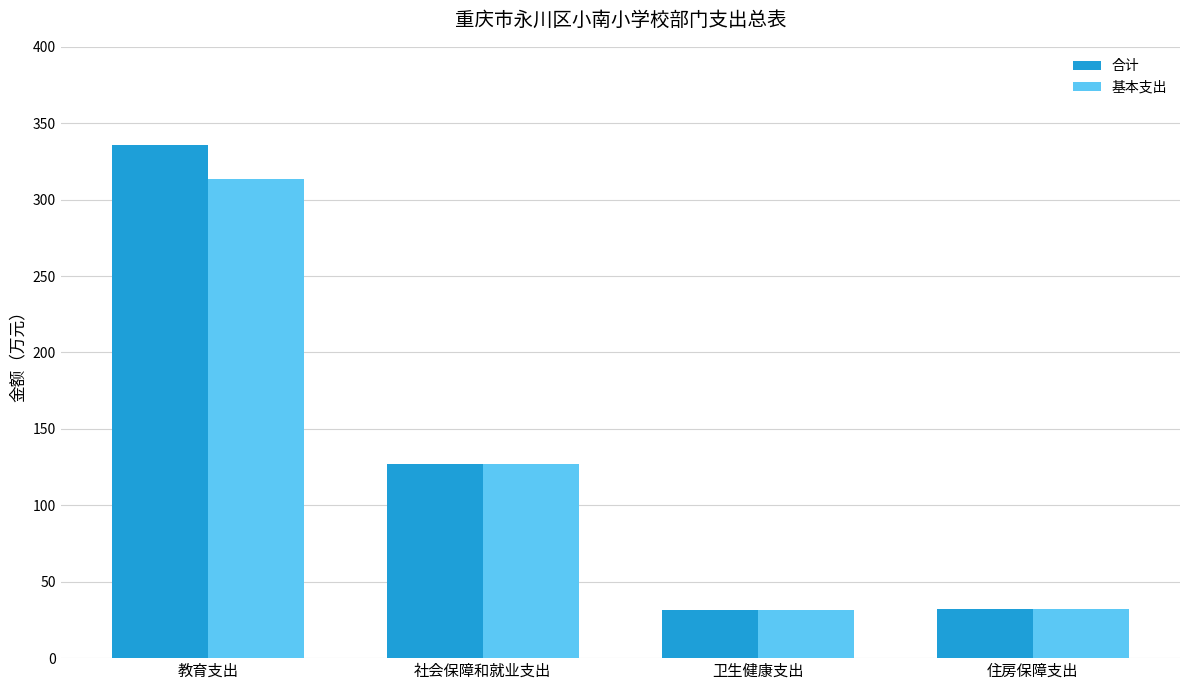

What is the label of the 3rd bar from the right?

社会保障和就业支出